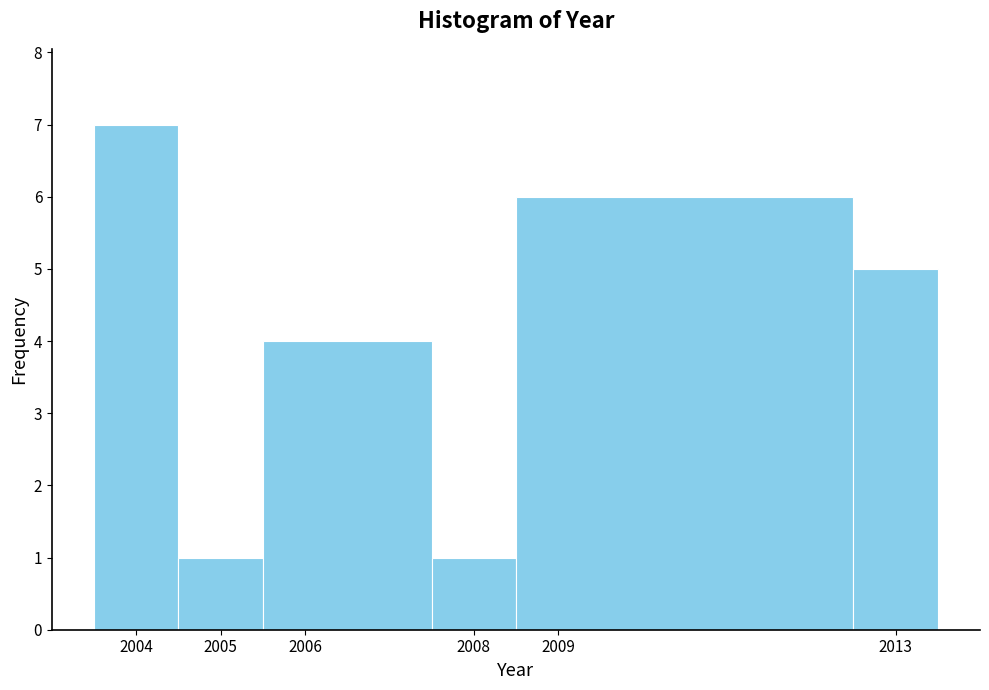

How tall is the bar that spans 2004.5 to 2005.5 on the x-axis? The values are not printed on the chart, so give them approximately, as read against the axis.

1